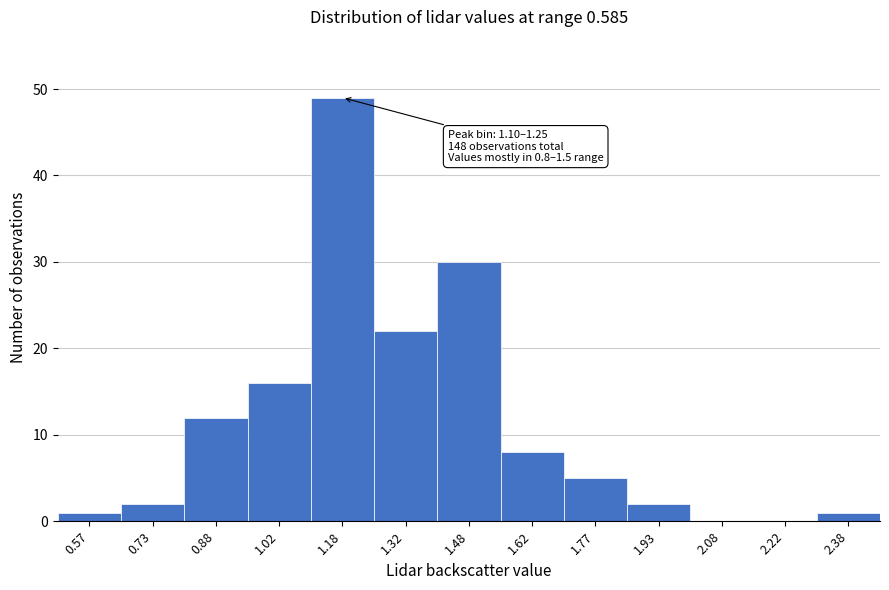

Over which range of the x-axis is the bar tallest?

1.10 to 1.25